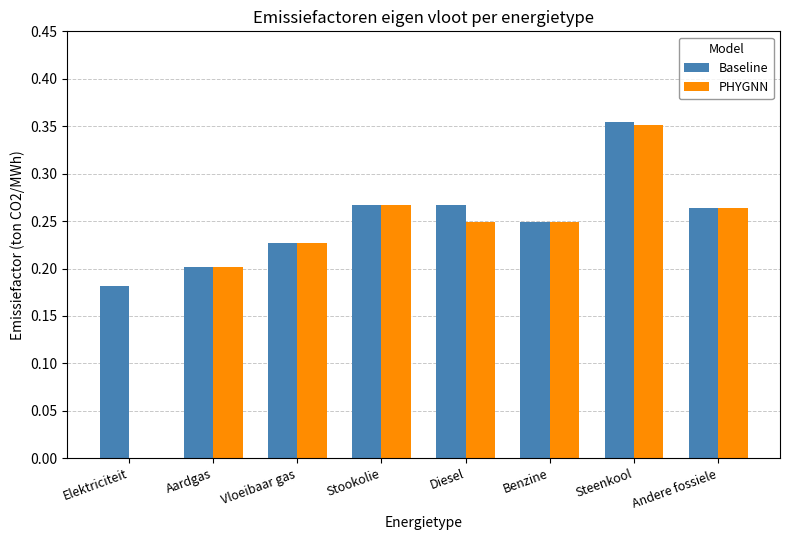

What is the sum of all Baseline values?

2.0